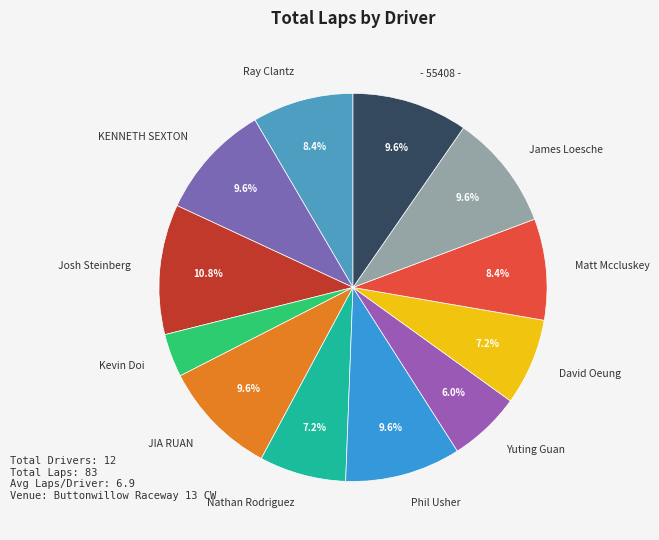

Is there a majority slice in this chart?

No